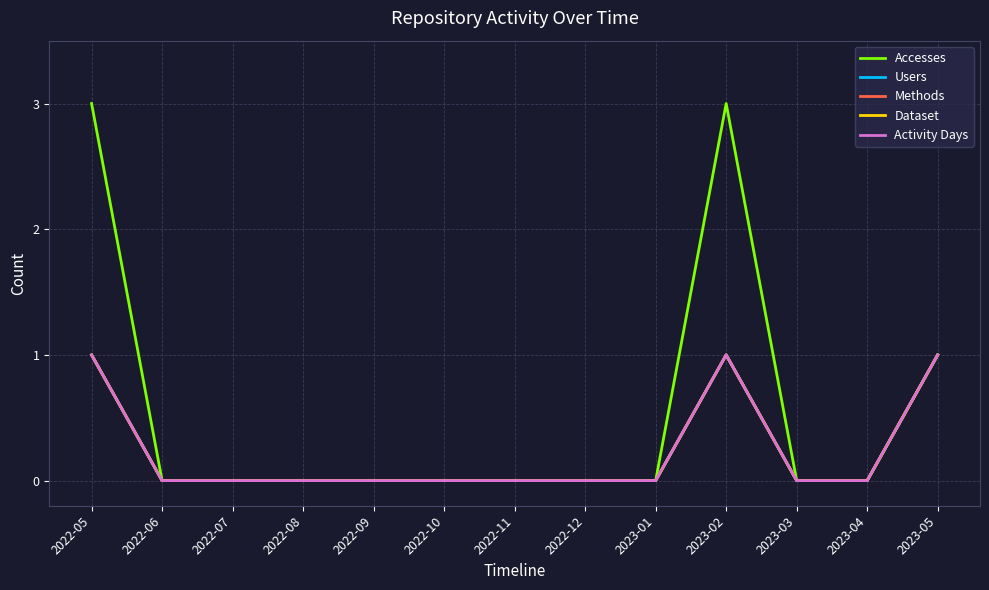

Reading left to right, extract all data points from this chart.

Accesses: 3	0	0	0	0	0	0	0	0	3	0	0	1
Users: 1	0	0	0	0	0	0	0	0	1	0	0	1
Methods: 1	0	0	0	0	0	0	0	0	1	0	0	1
Dataset: 1	0	0	0	0	0	0	0	0	1	0	0	1
Activity Days: 1	0	0	0	0	0	0	0	0	1	0	0	1